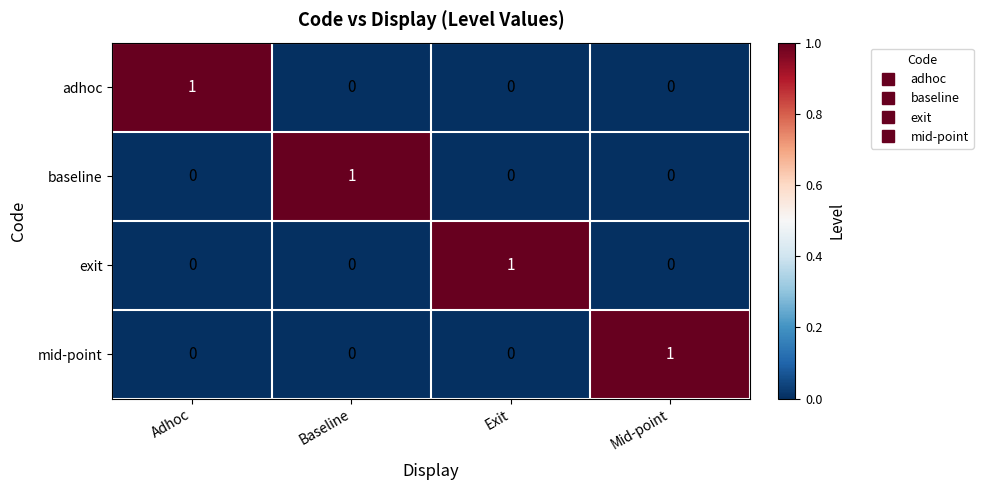

How many exit values are between 0 and 1?

4